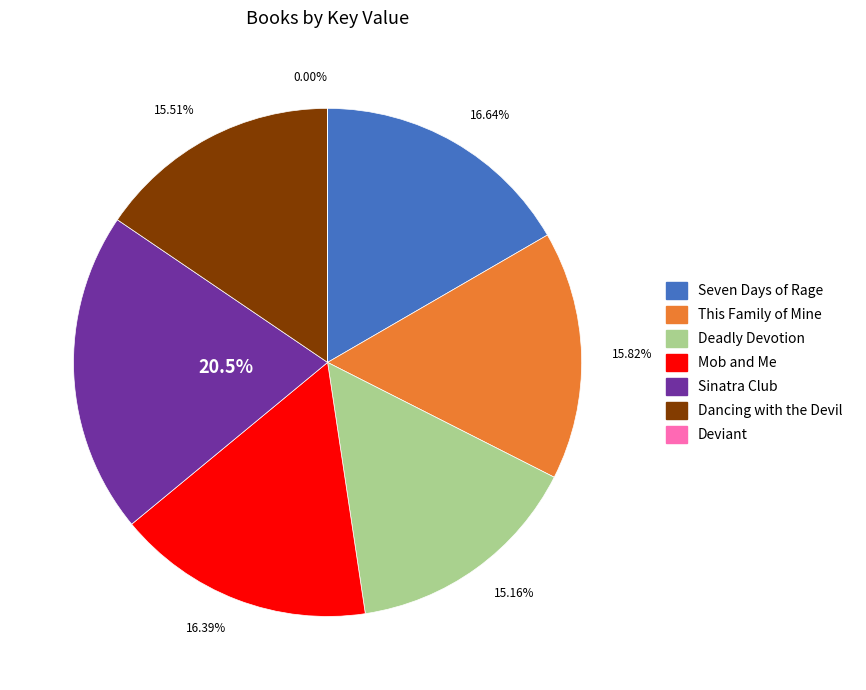

Does any single category account for the majority?

No